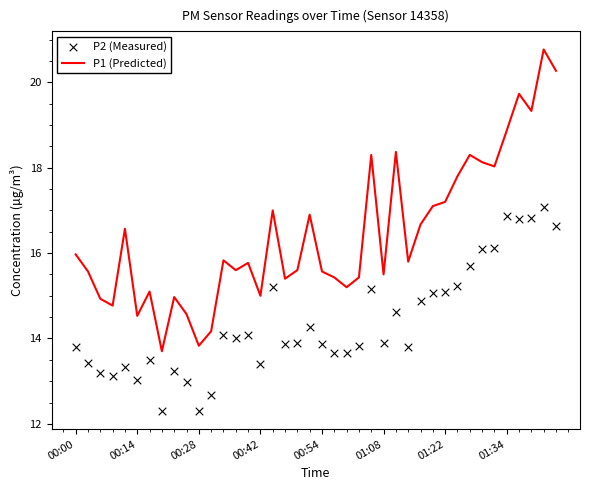

Which series has the largest Y range (max minus min)?

P1 (Predicted)